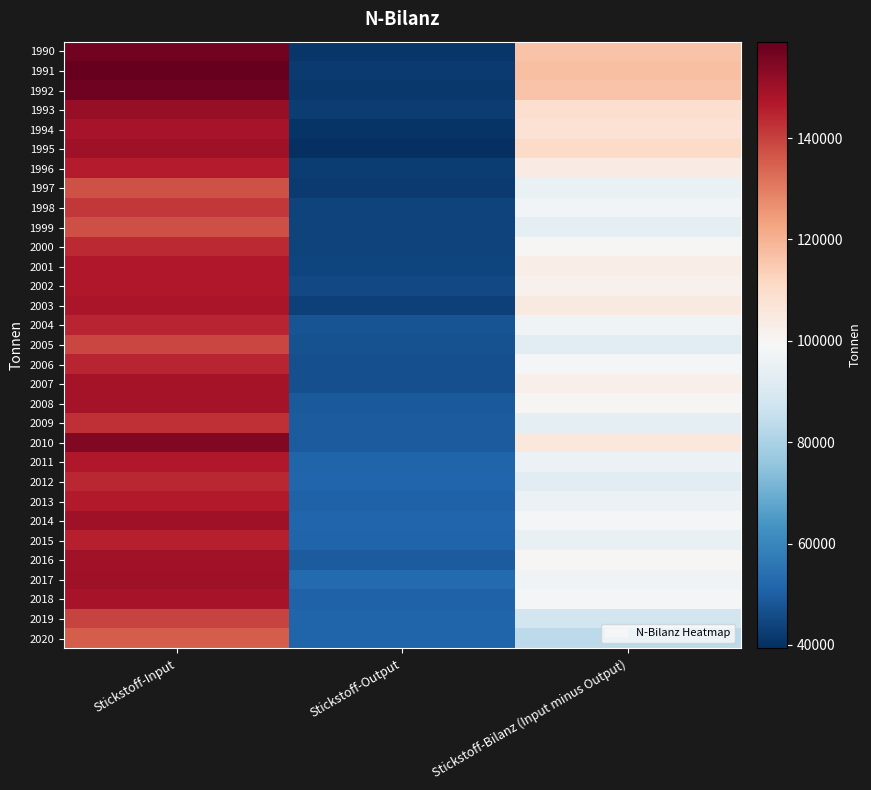

How many distinct data groups are displayed?

31